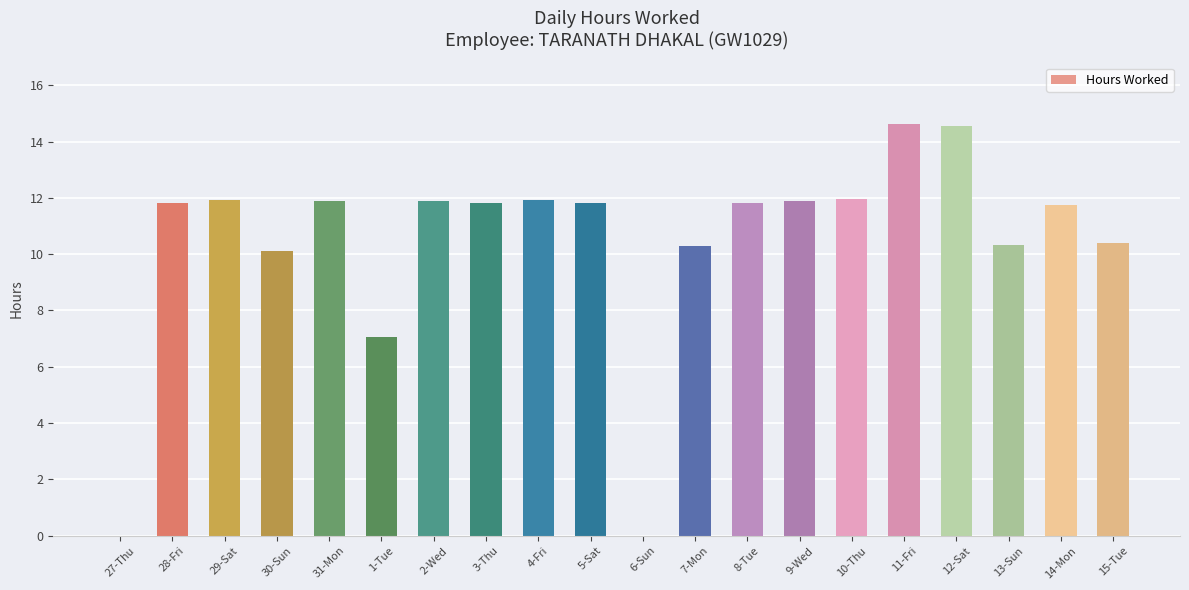

At which label does the data first exceed 11?

28-Fri